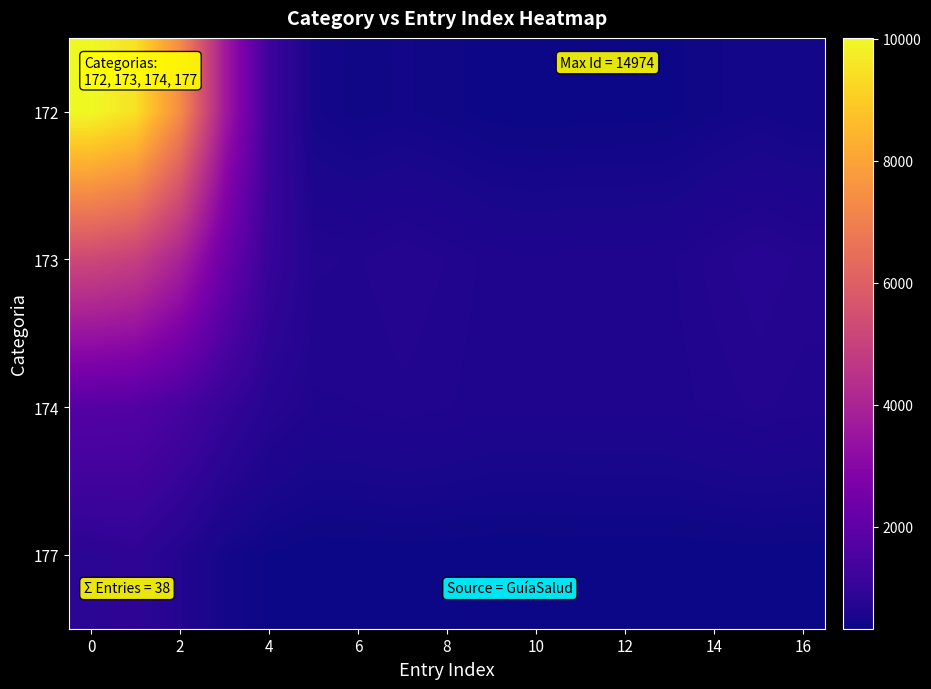

List the series in order of their overall mean, highest first.

172, 173, 174, 177